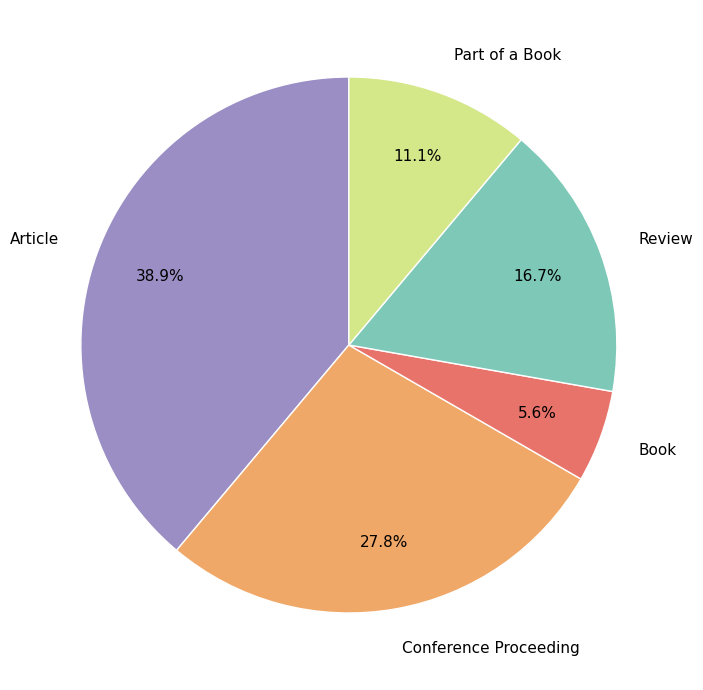

Which has a higher value, Part of a Book or Conference Proceeding?

Conference Proceeding